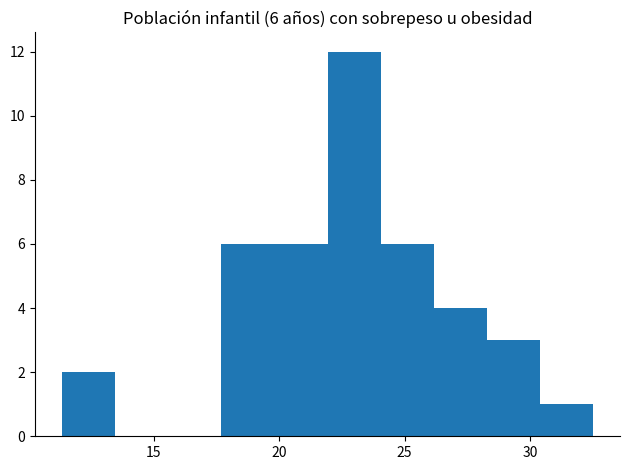

Over which range of the x-axis is the bar tallest?

22.0 to 24.0